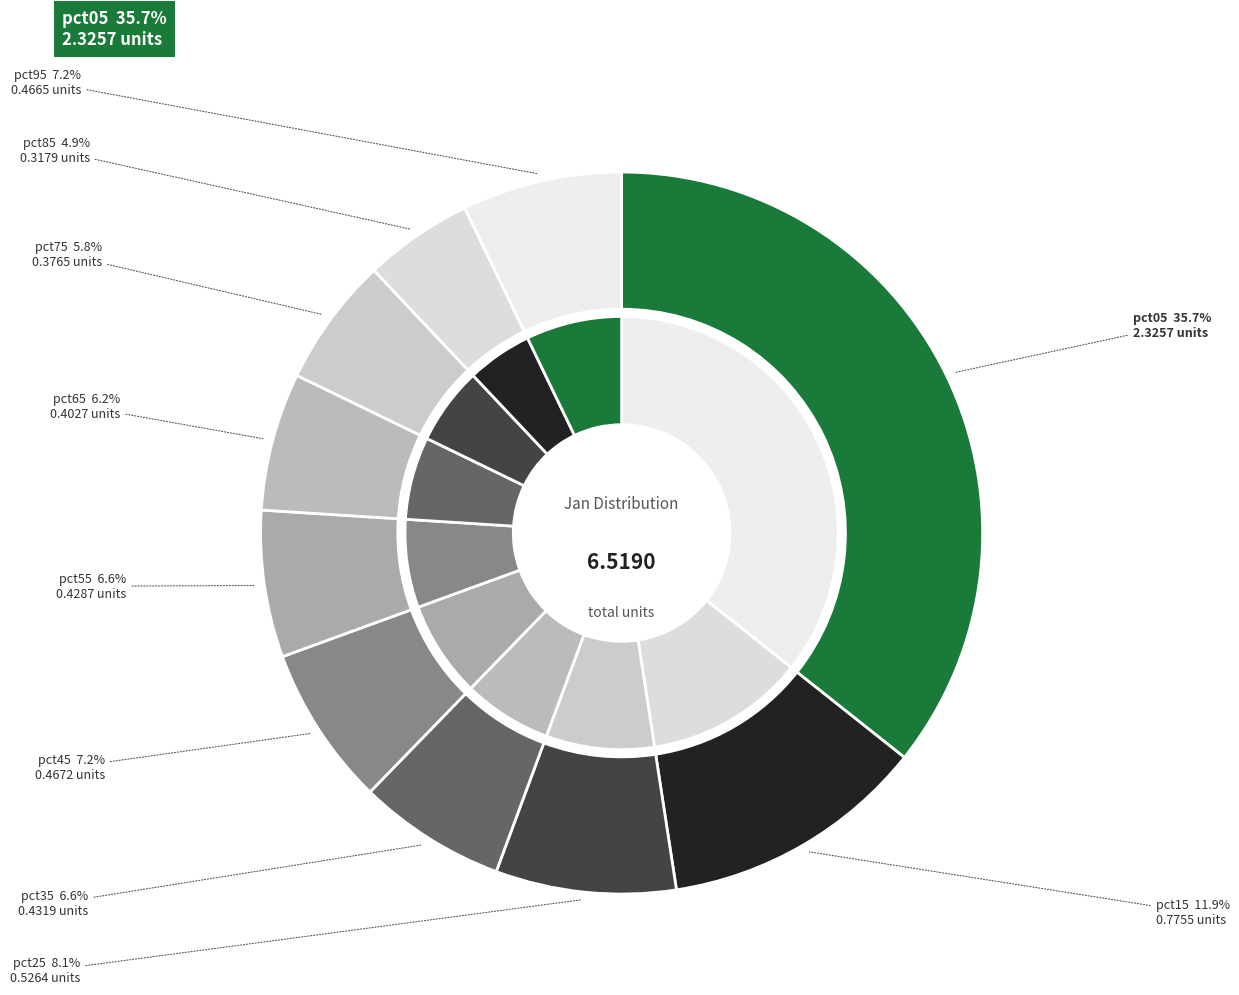

What is the change in value from pct35 to pct75?

-0.1